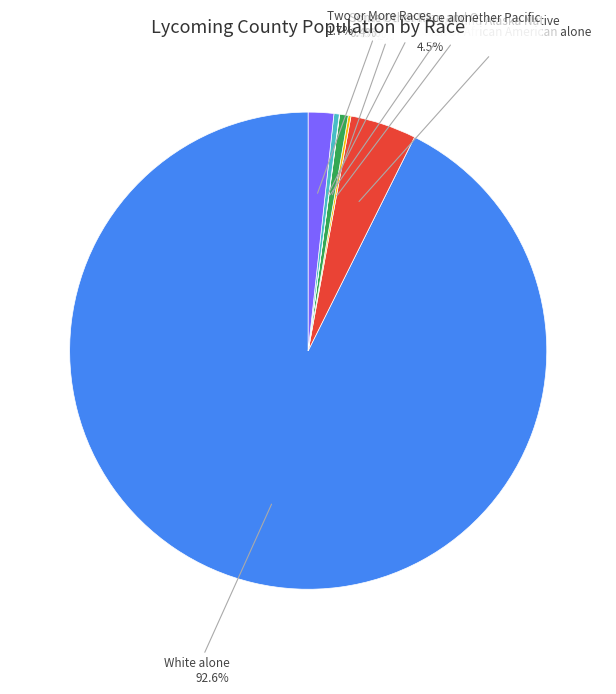

Does any single category account for the majority?

Yes